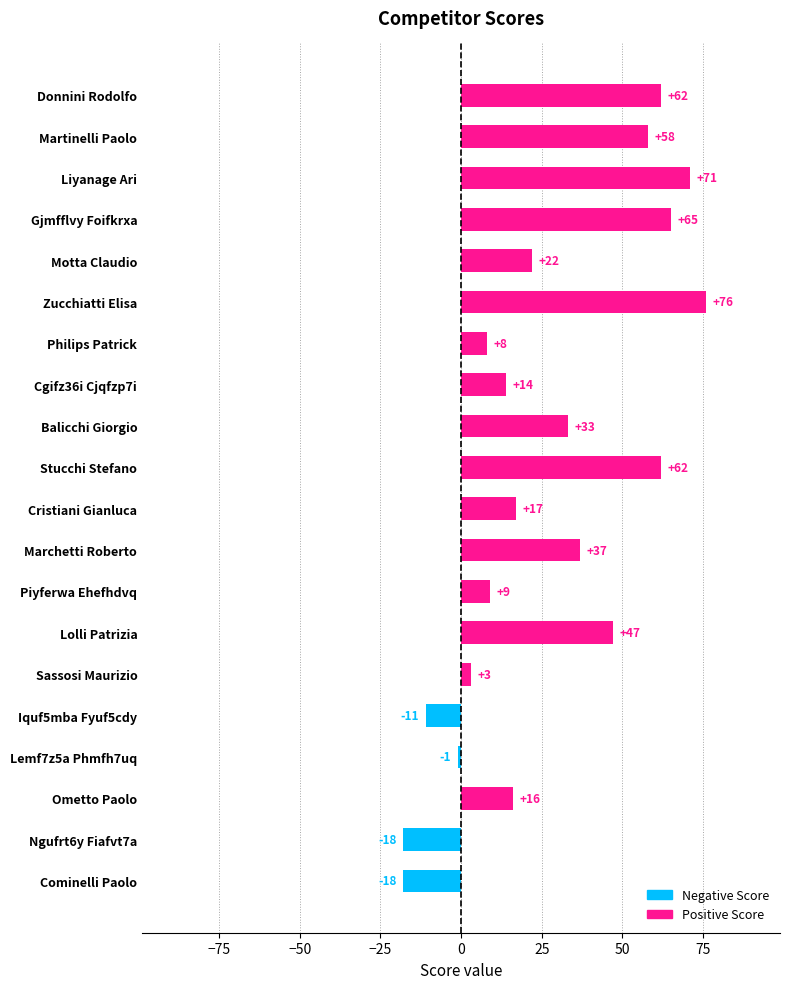

Which has a higher value, Marchetti Roberto or Philips Patrick?

Marchetti Roberto